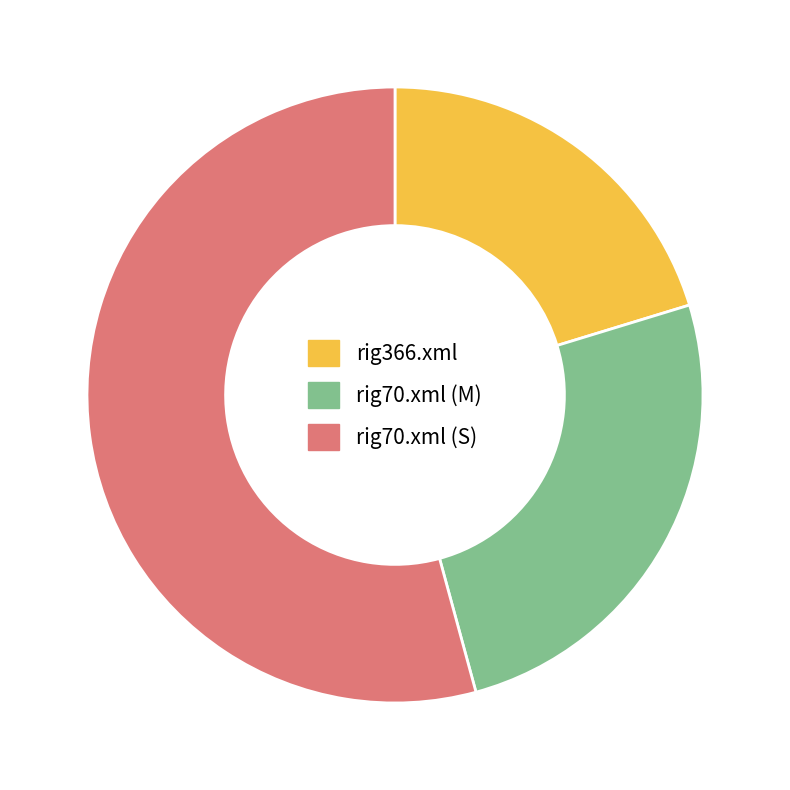

How many segments does this pie chart have?

3